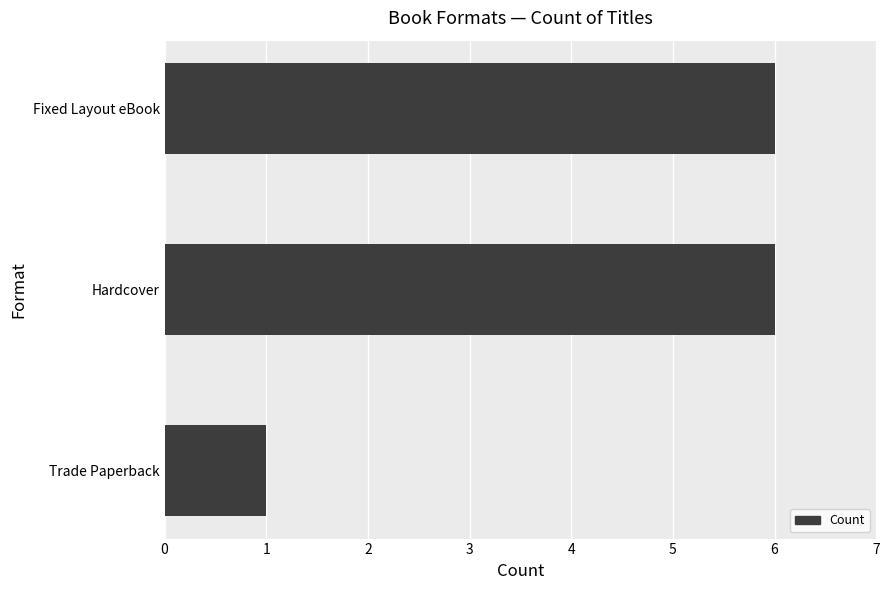

Between Hardcover and Trade Paperback, which is larger?

Hardcover